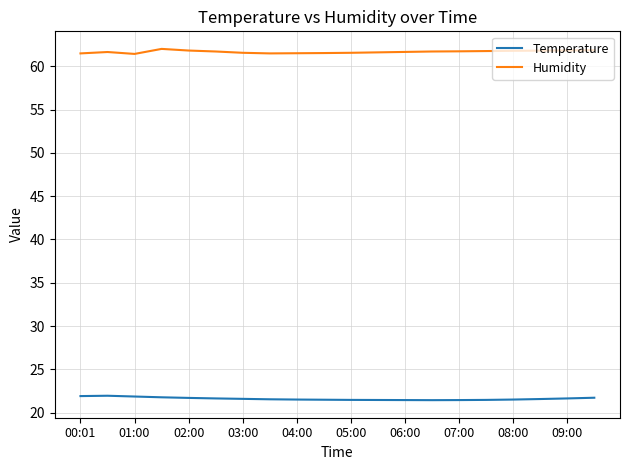

Which series has the largest total across all categories?

Humidity